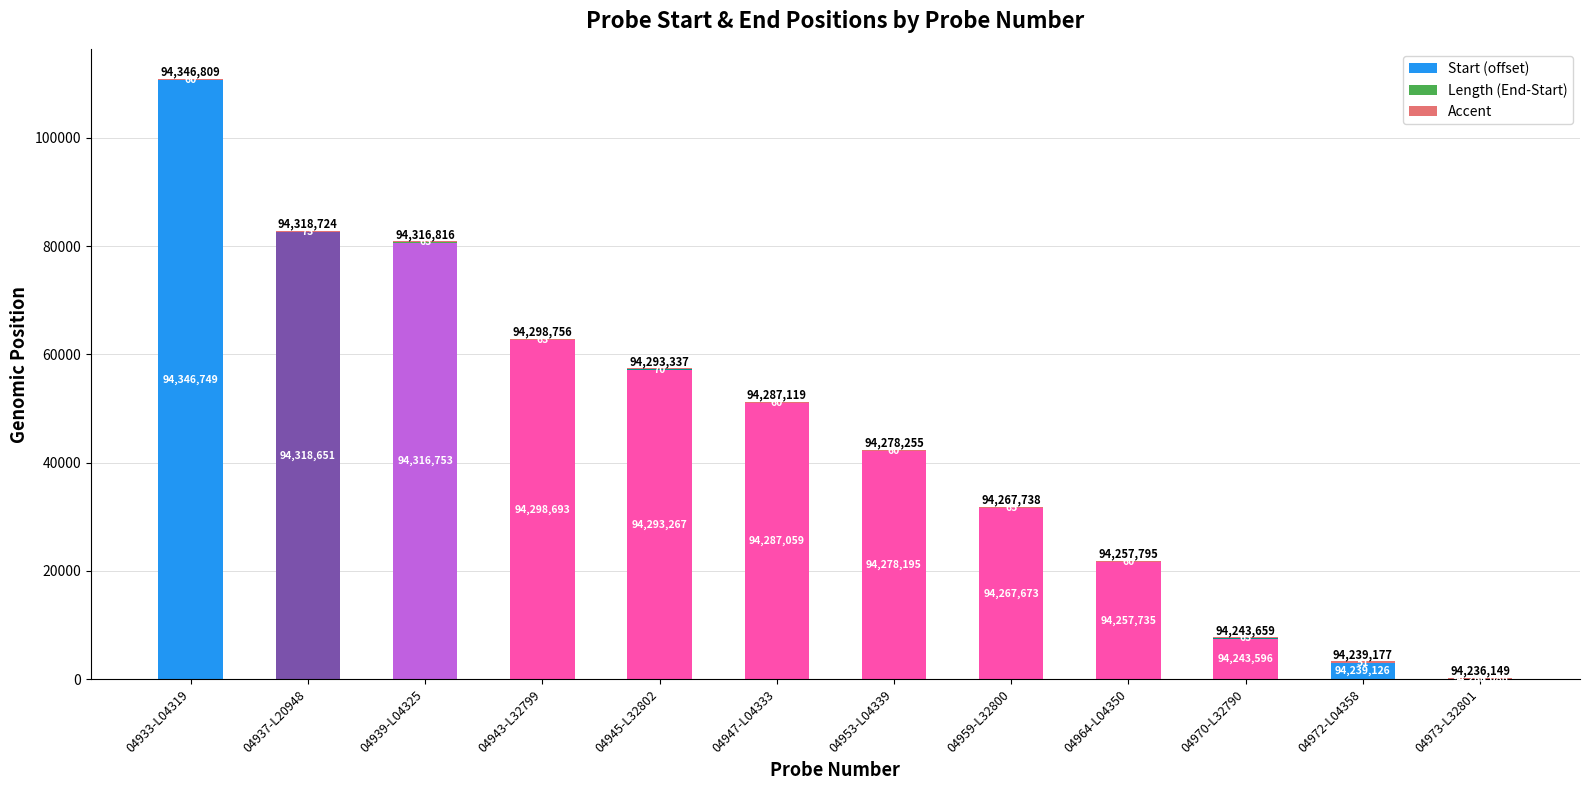

At 04973-L32801, list the series in order from smallest to largest.

Start (offset), Length (End-Start), Accent